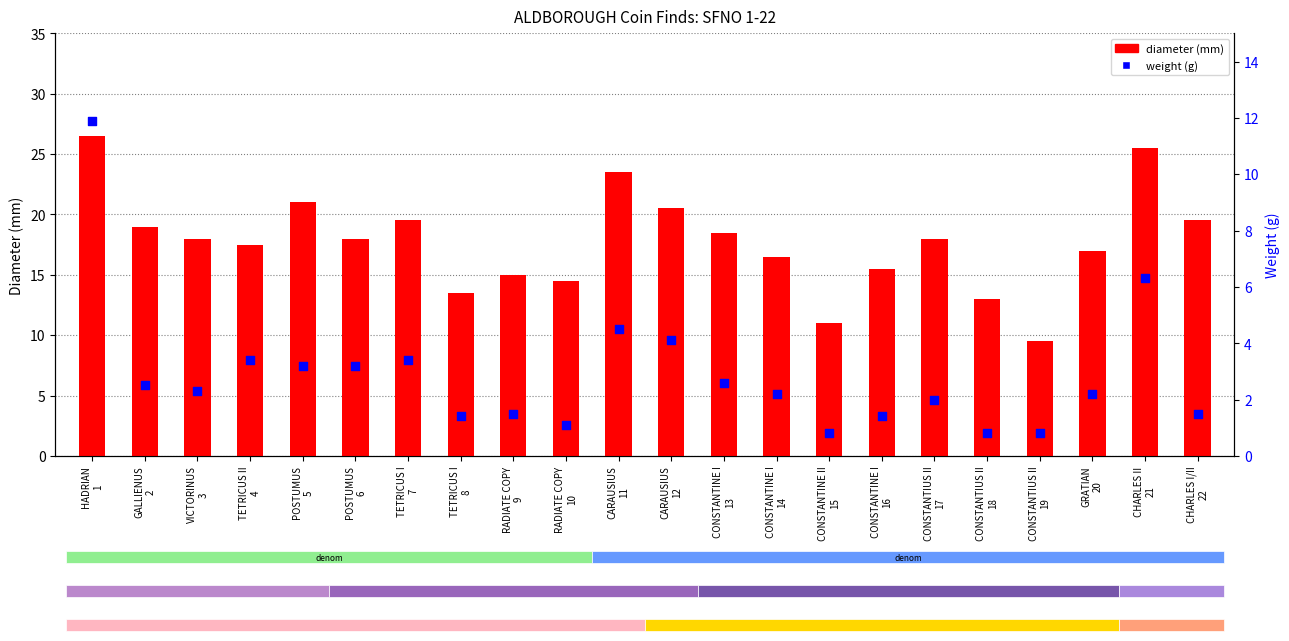

Which series reaches the maximum Y coordinate?

diameter